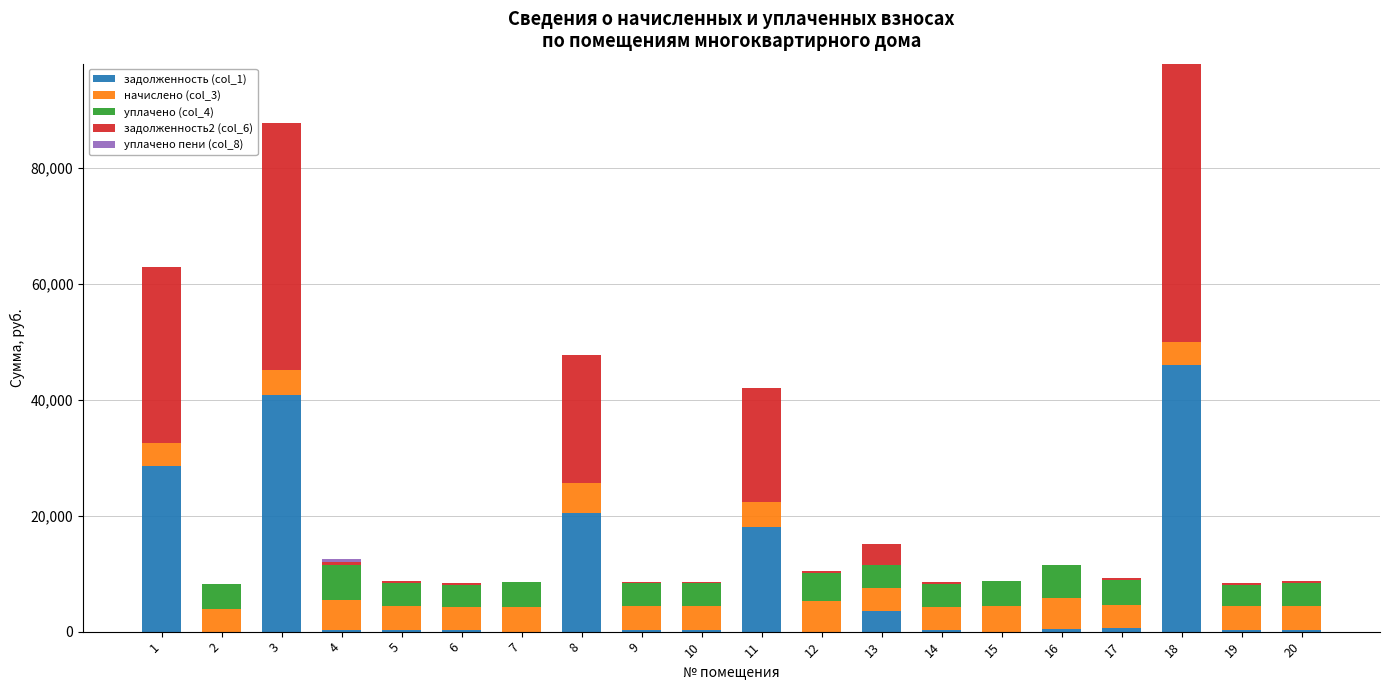

What is the sum of all задолженность (col_1) values?

160944.8